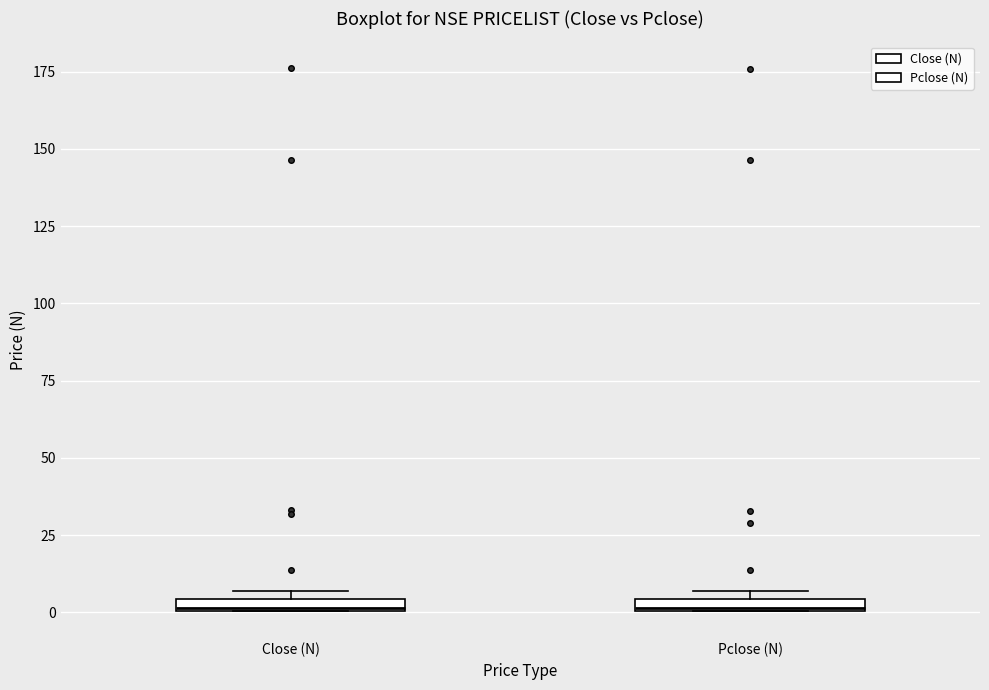

Where is the upper edge of the box for Pclose (N) on the y-axis? The values are not printed on the chart, so give them approximately, as read against the axis.

5